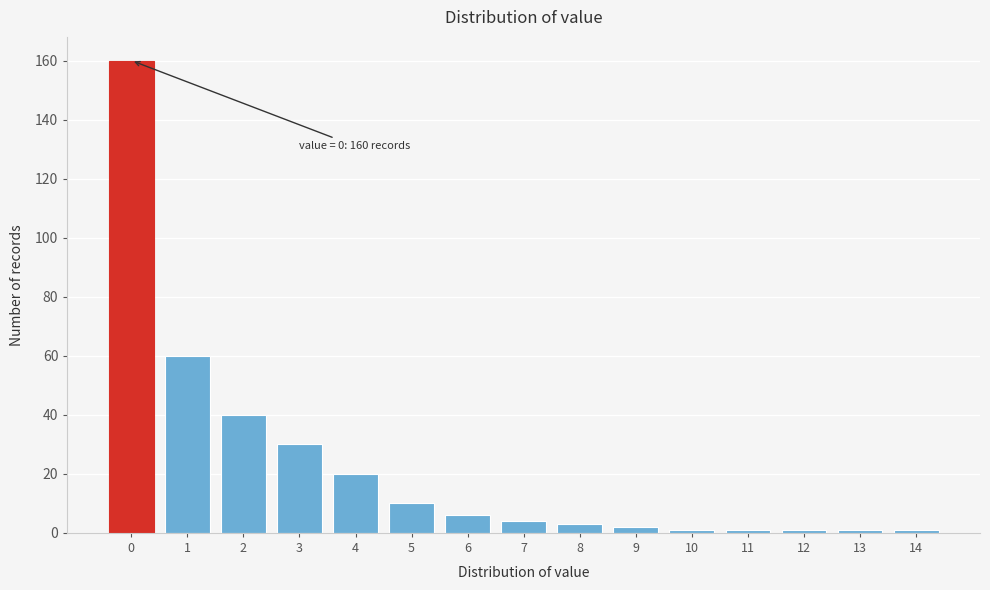

Reading right to left, extract all data points from this chart.

14=1	13=1	12=1	11=1	10=1	9=2	8=3	7=4	6=6	5=10	4=20	3=30	2=40	1=60	0=160